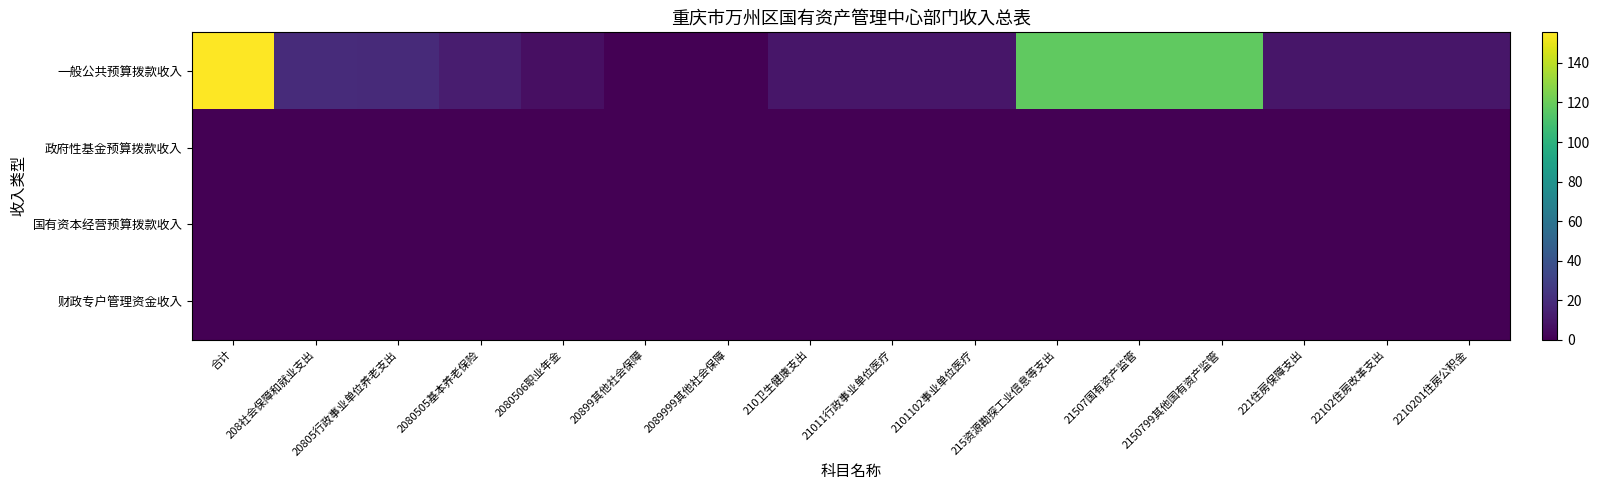

Which series changed the most between 2080505基本养老保险 and 21507国有资产监管?

一般公共预算拨款收入